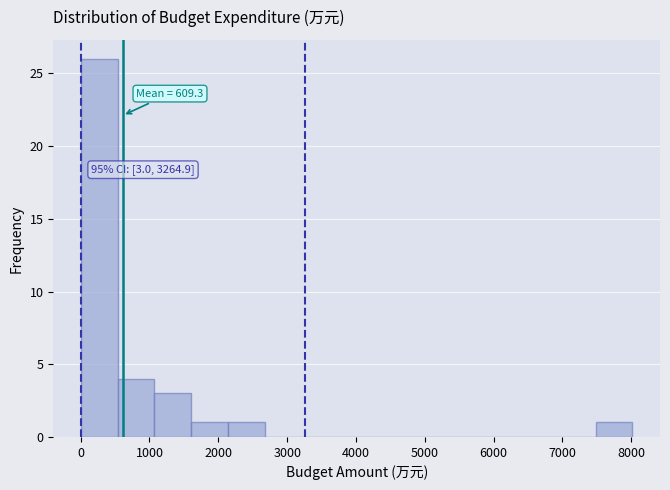

Over which range of the x-axis is the bar tallest?

0 to 500